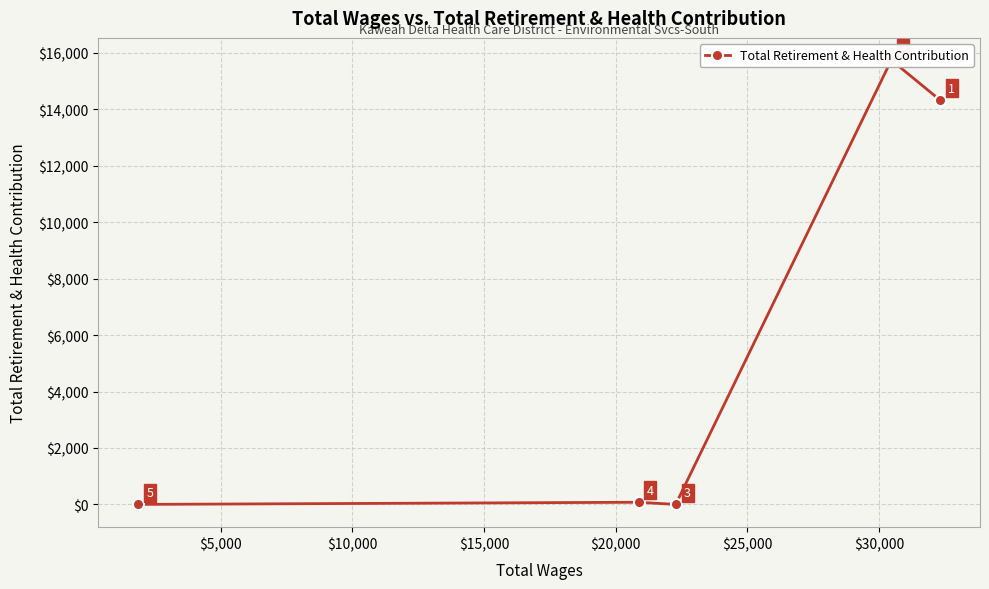

What is the difference between the second highest and minimum values?

14332